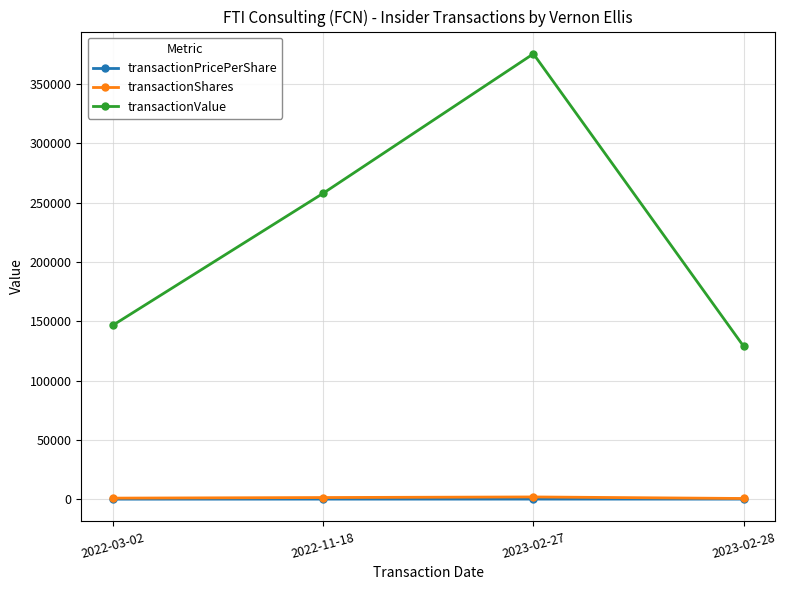

What are all the series names shown in the legend?

transactionPricePerShare, transactionShares, transactionValue